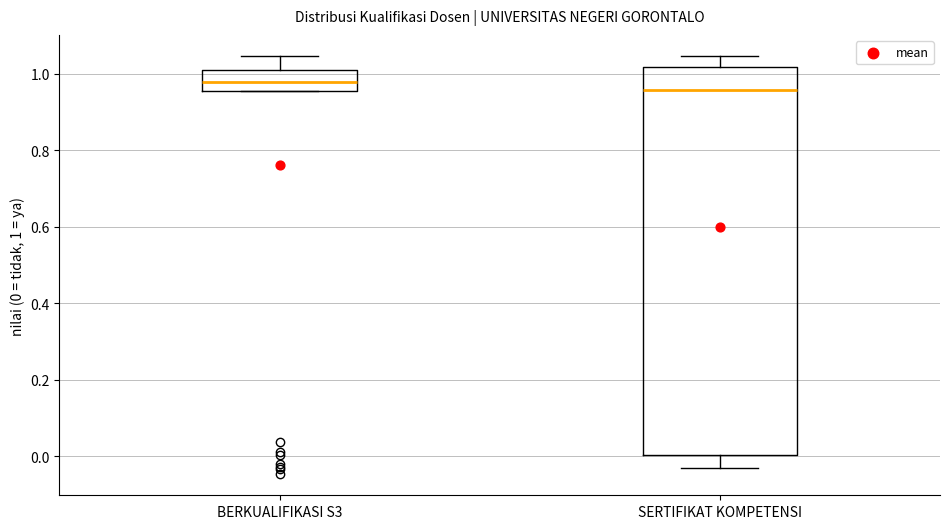

Which box is the tallest, from its lower edge to its upper edge?

SERTIFIKAT KOMPETENSI